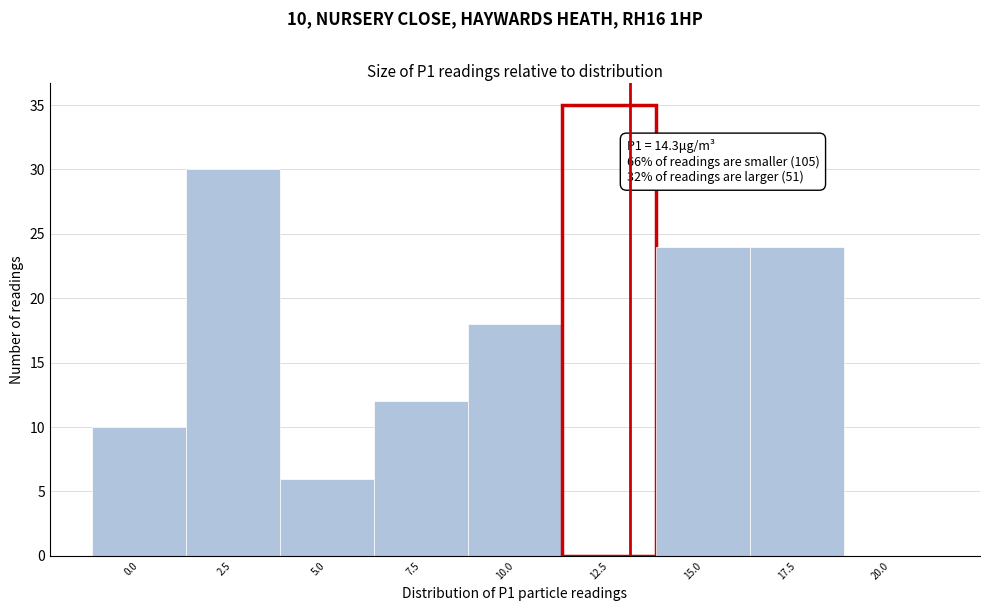

Reading left to right, list all the values displayed in this chart.

0.0=10	2.5=30	5.0=6	7.5=12	10.0=18	12.5=35	15.0=24	17.5=24	20.0=0